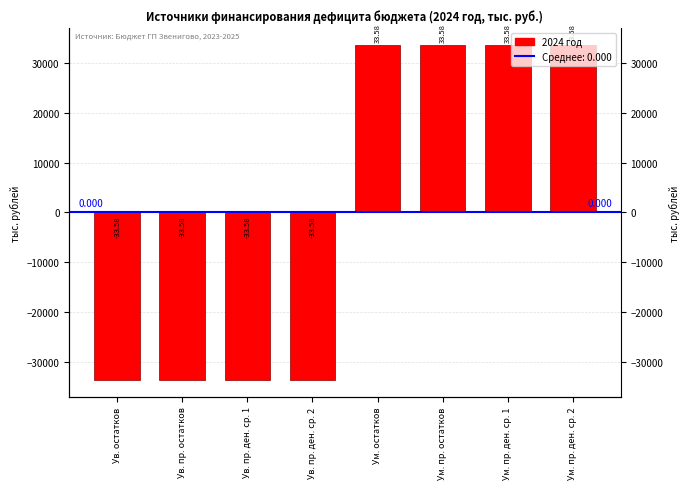

Reading left to right, list all the values displayed in this chart.

Ув. остатков=-33582.8	Ув. пр. остатков=-33582.8	Ув. пр. ден. ср. 1=-33582.8	Ув. пр. ден. ср. 2=-33582.8	Ум. остатков=33582.8	Ум. пр. остатков=33582.8	Ум. пр. ден. ср. 1=33582.8	Ум. пр. ден. ср. 2=33582.8